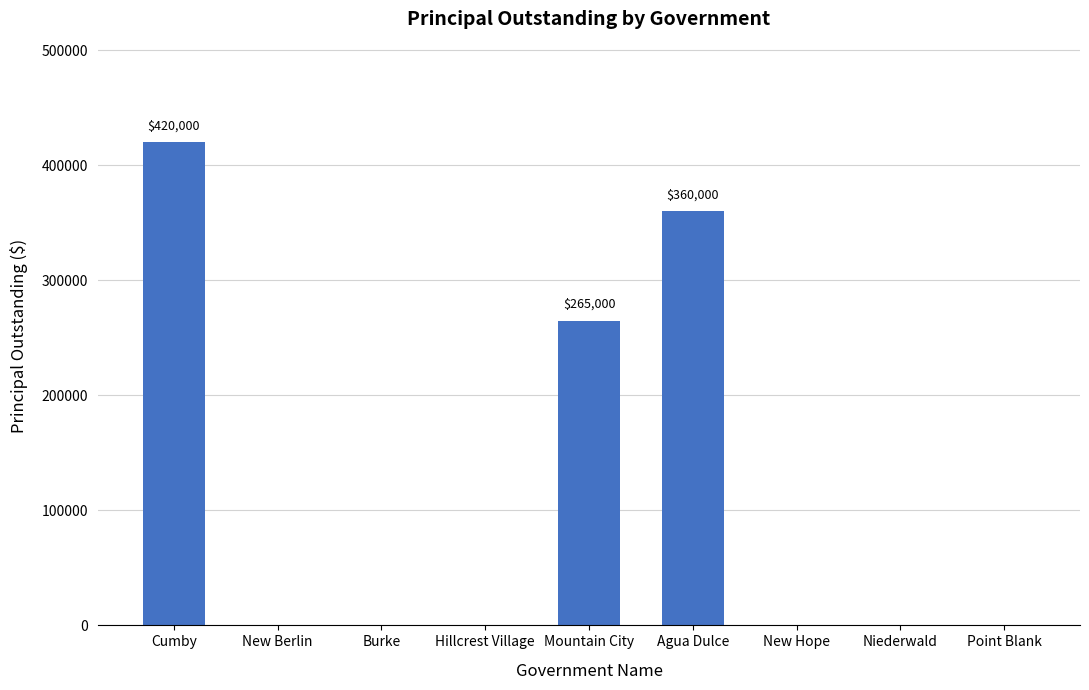

Between New Hope and Cumby, which is larger?

Cumby